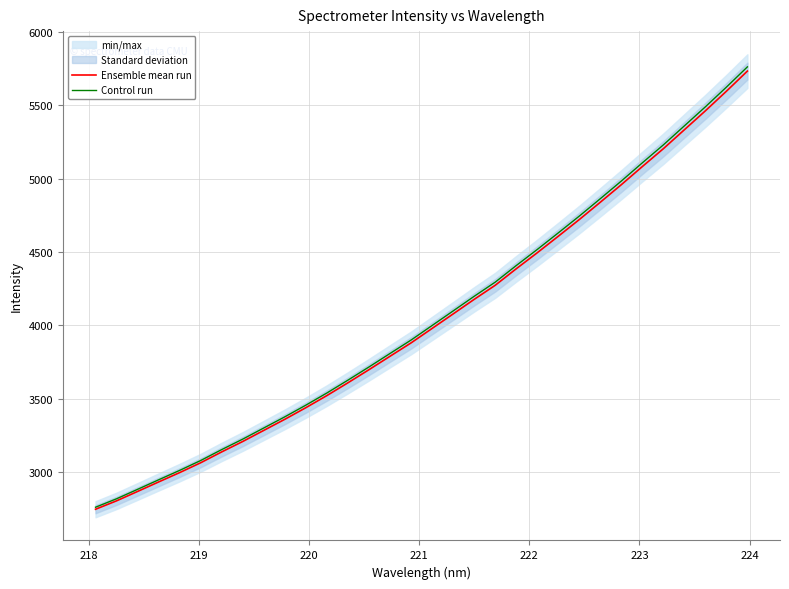

What is the sum of all Control run values?

129886.3